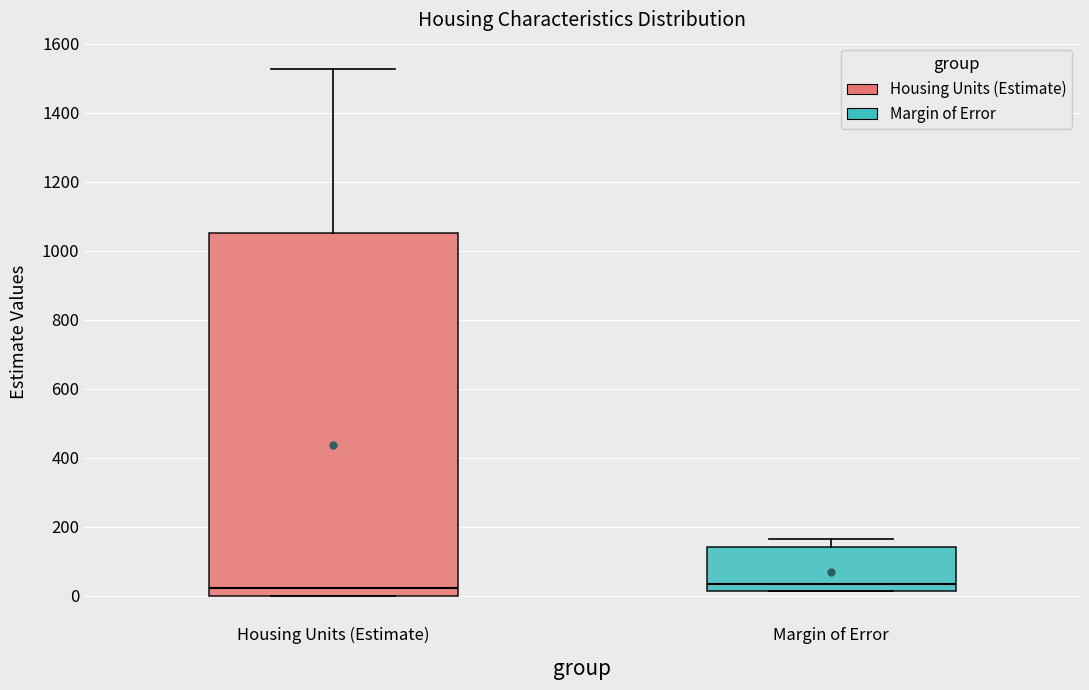

Where is the lower edge of the box for Housing Units (Estimate) on the y-axis? The values are not printed on the chart, so give them approximately, as read against the axis.

0